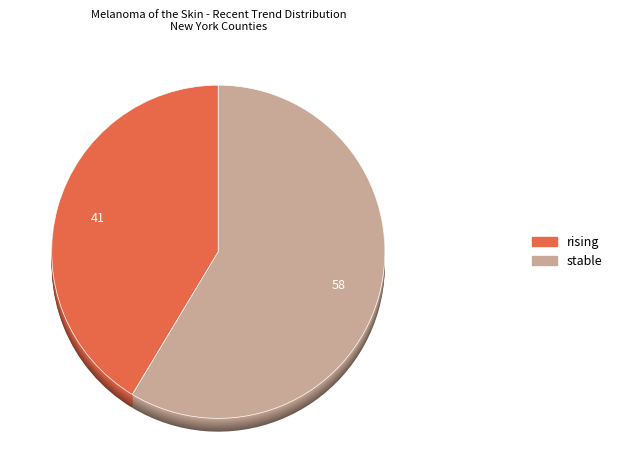

Does rising represent more than half of the total?

No